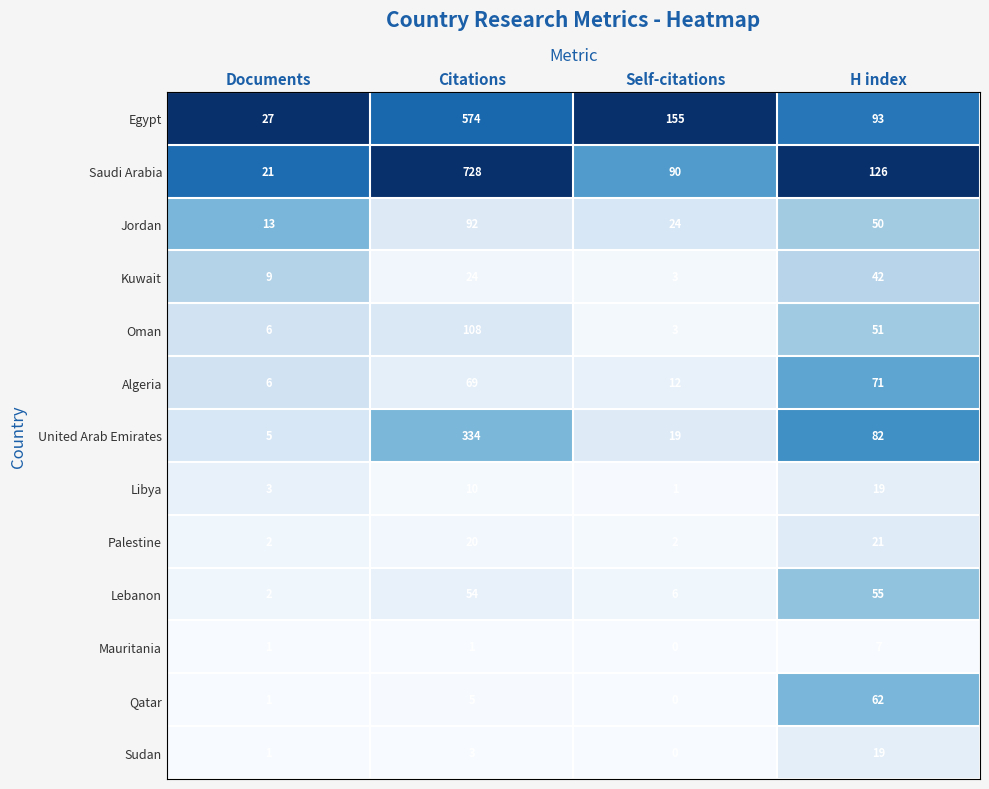

Between Citations and H index, which series saw the biggest shift?

Saudi Arabia